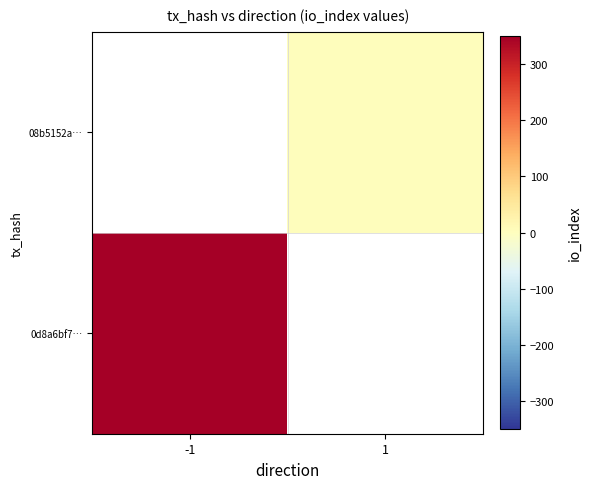

How many distinct data groups are displayed?

2